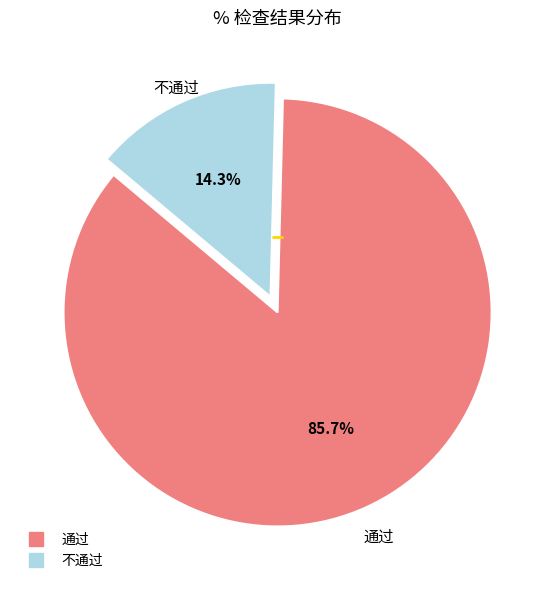

Which category has the biggest portion of the pie?

通过